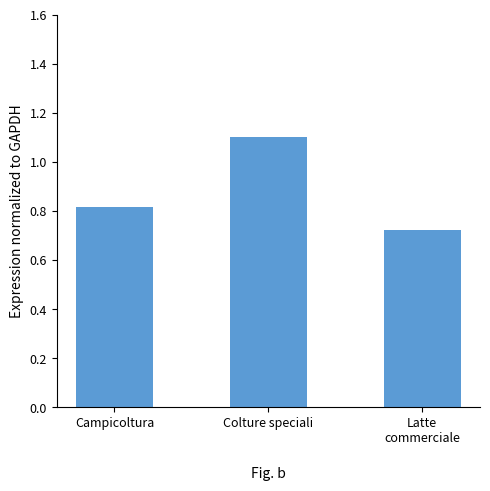

Rank the categories by value from lowest to highest.

Latte
commerciale, Campicoltura, Colture speciali